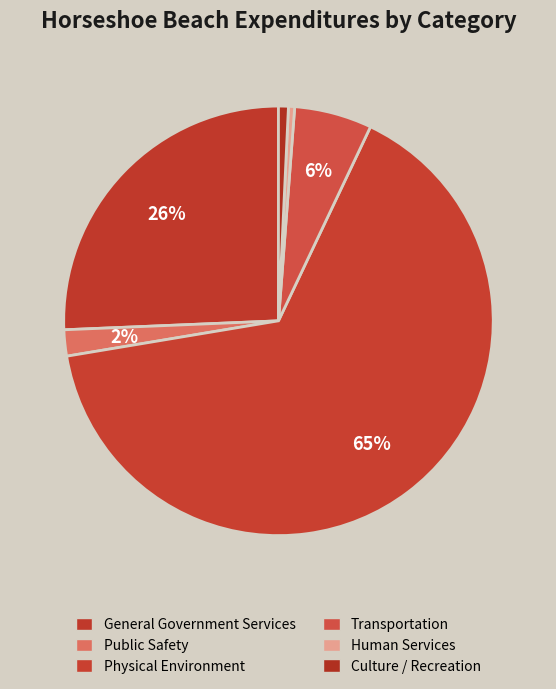

To the nearest percent, what is the difference between the Culture / Recreation and Transportation slice percentages?

5%